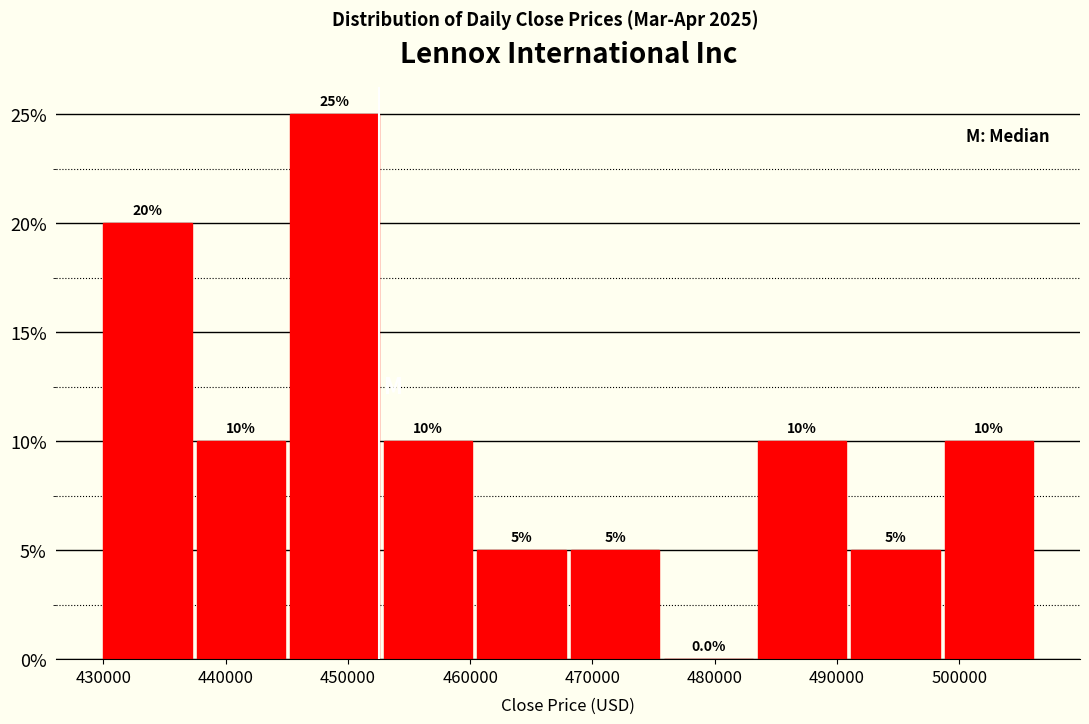

What is the height of the bar covering 484000 to 491000 on the x-axis? The bar edges are not printed on the chart, so give them approximately, as read against the axis.

10.0